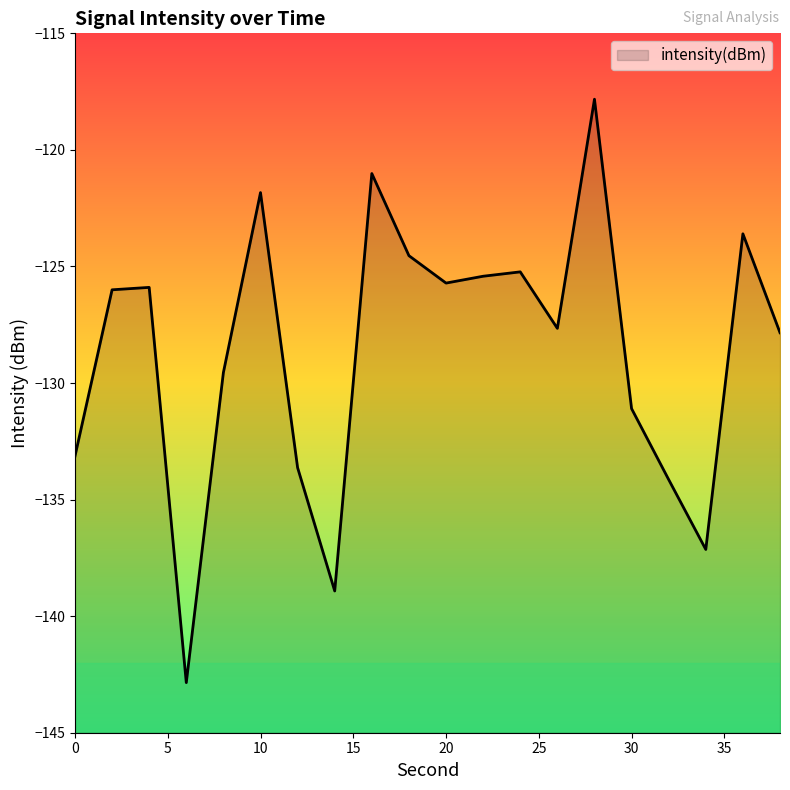

What is the difference between the maximum and second lowest values?

21.1